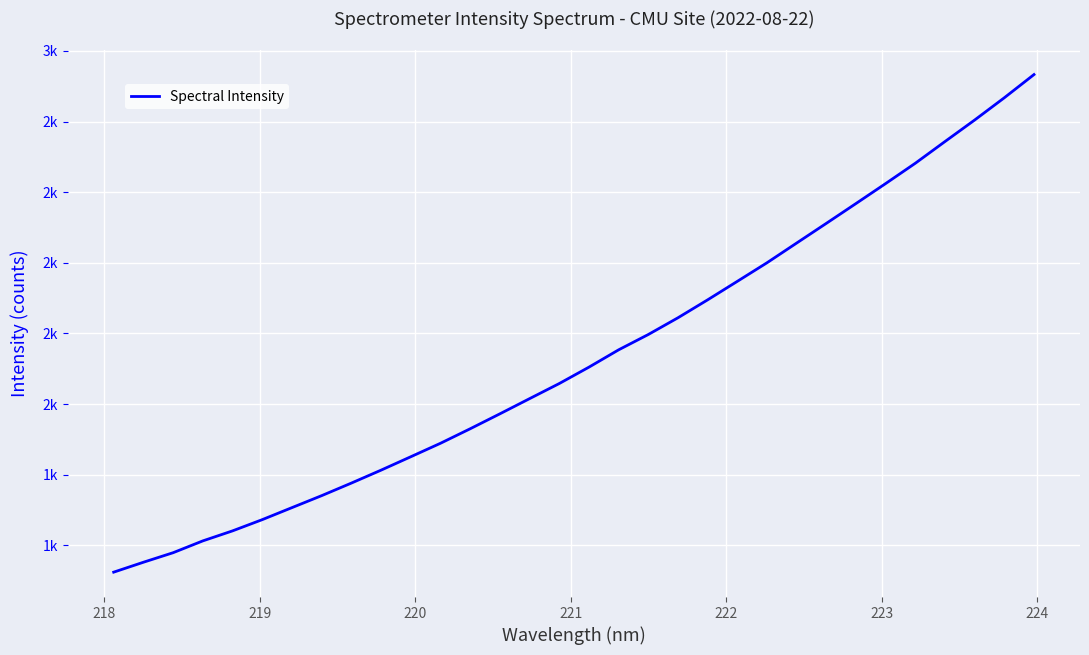

What is the sum of all values?

68264.4